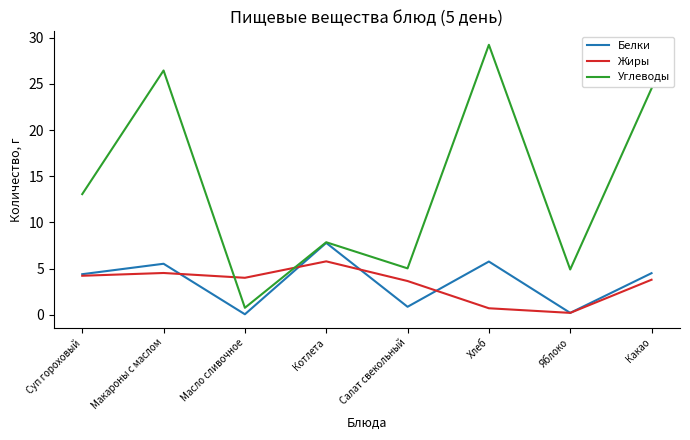

What is the greatest value displayed?

29.2